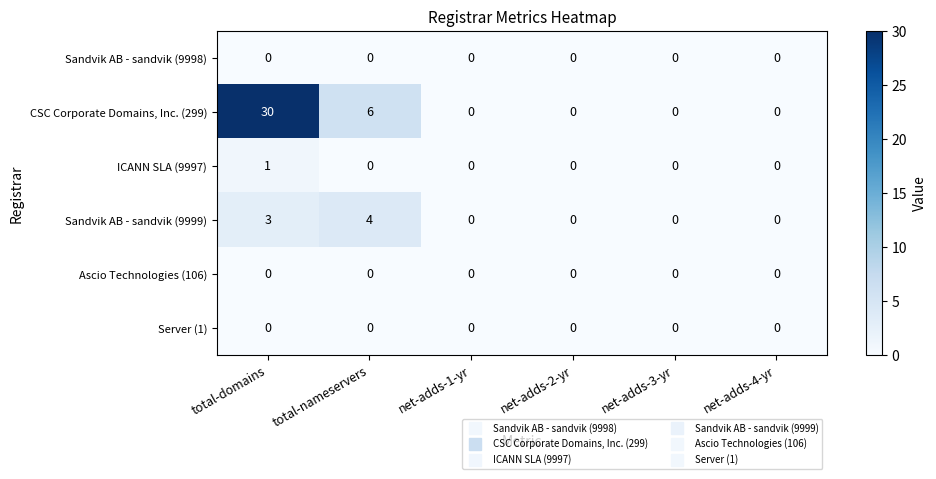

Which series has the largest range (max minus min)?

CSC Corporate Domains, Inc. (299)